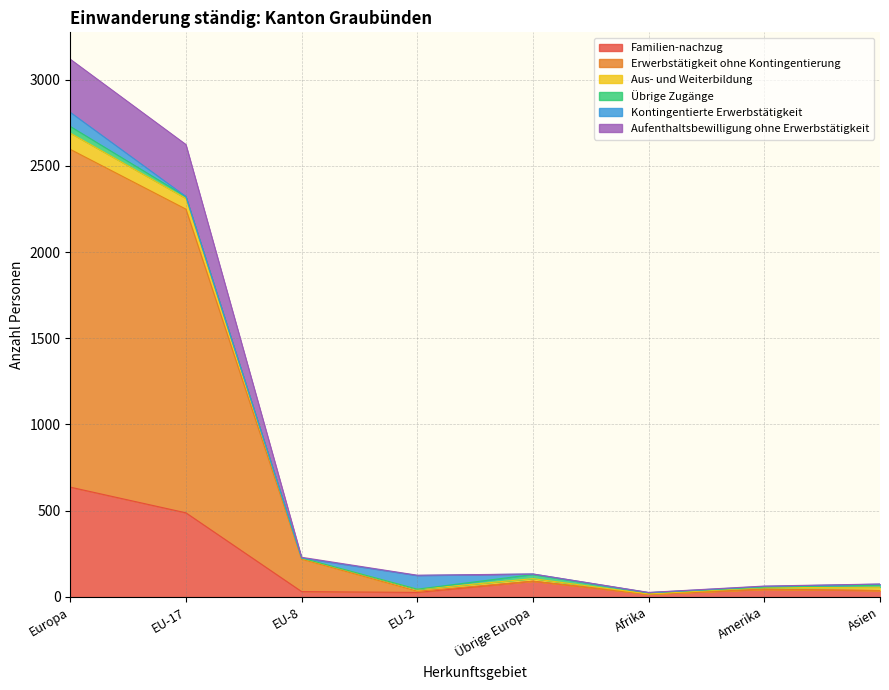

The value of Familien-nachzug at Übrige Europa is 90. True or false?

True